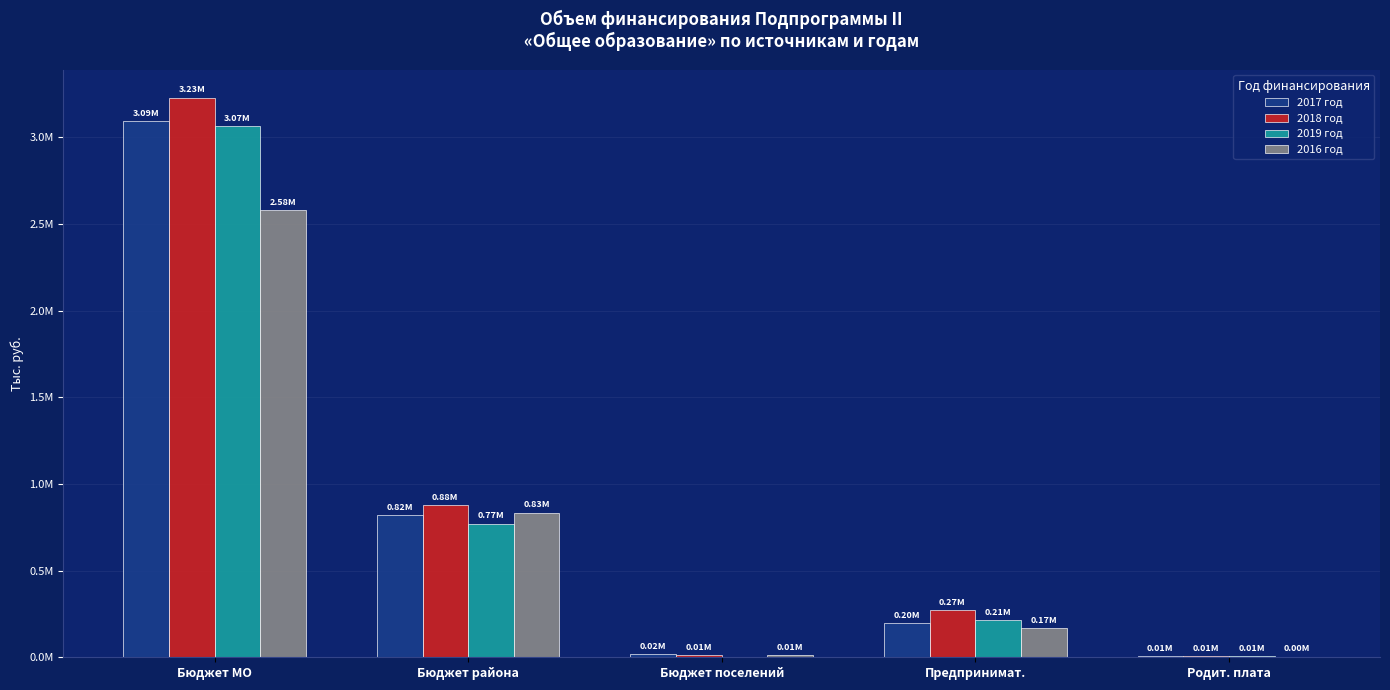

What are all the series names shown in the legend?

2017 год, 2018 год, 2019 год, 2016 год